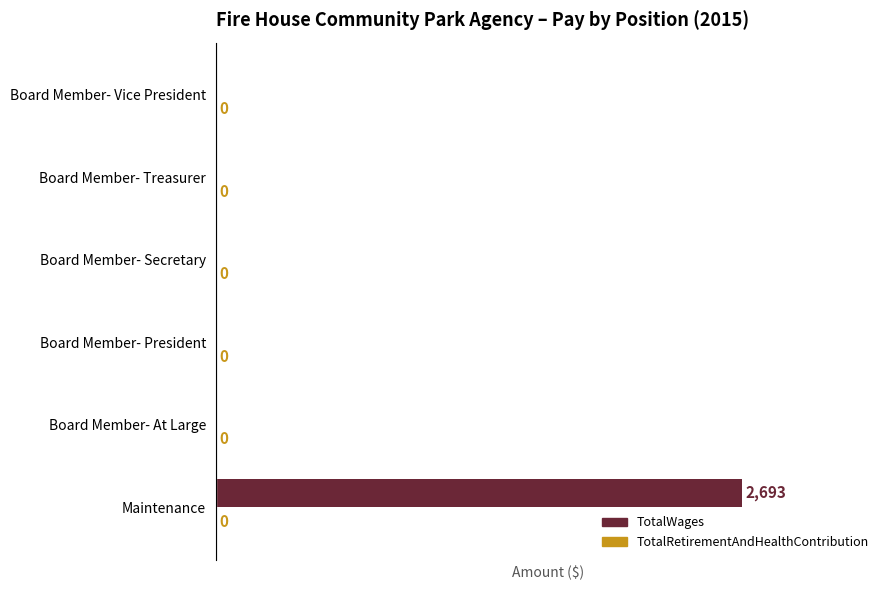

Is it true that the value at Maintenance is 1627?

False